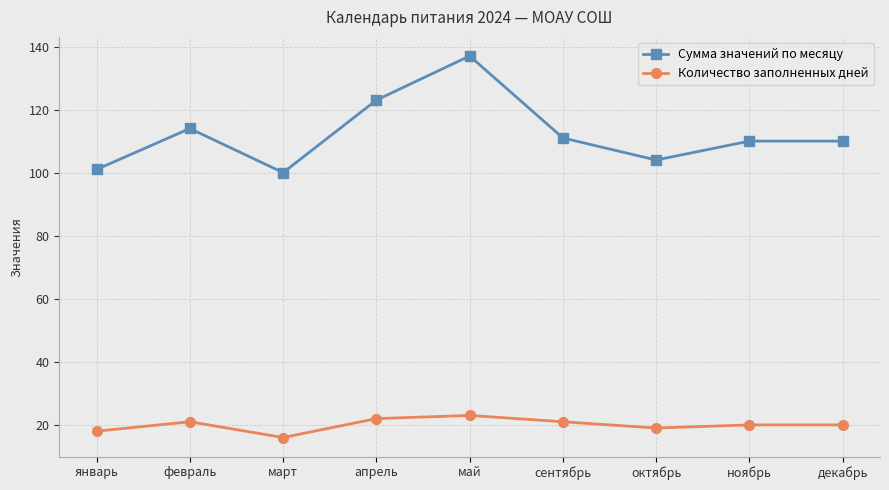

Which series has the largest range (max minus min)?

Сумма значений по месяцу